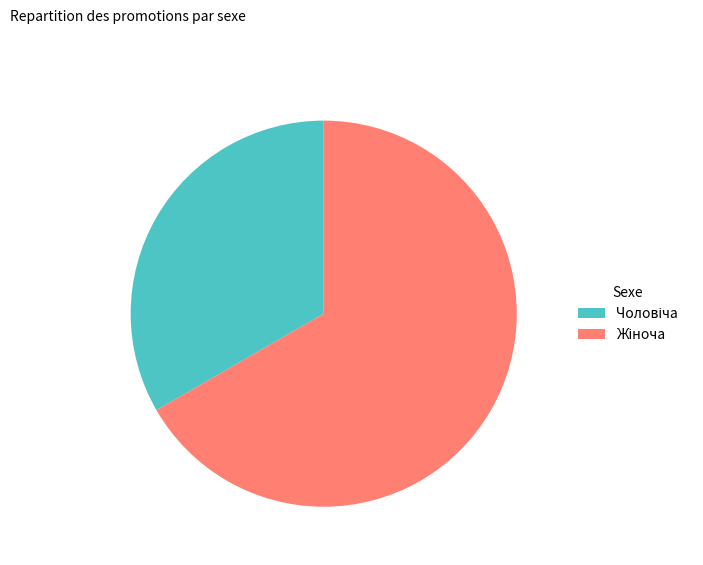

Is there any slice that represents more than half of the pie?

Yes